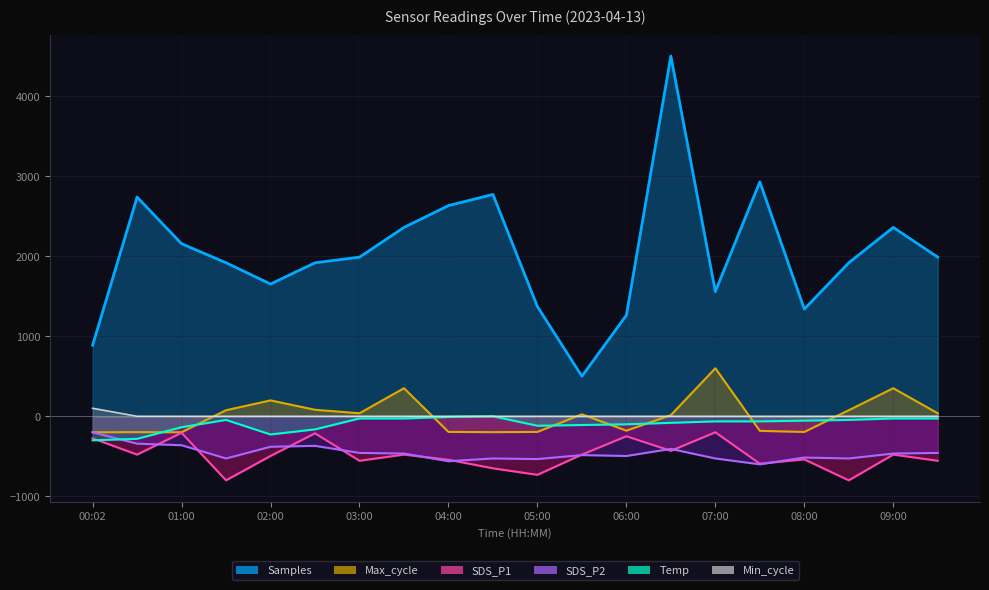

What is the difference between the second highest and second lowest values in the Temp series?

272.7